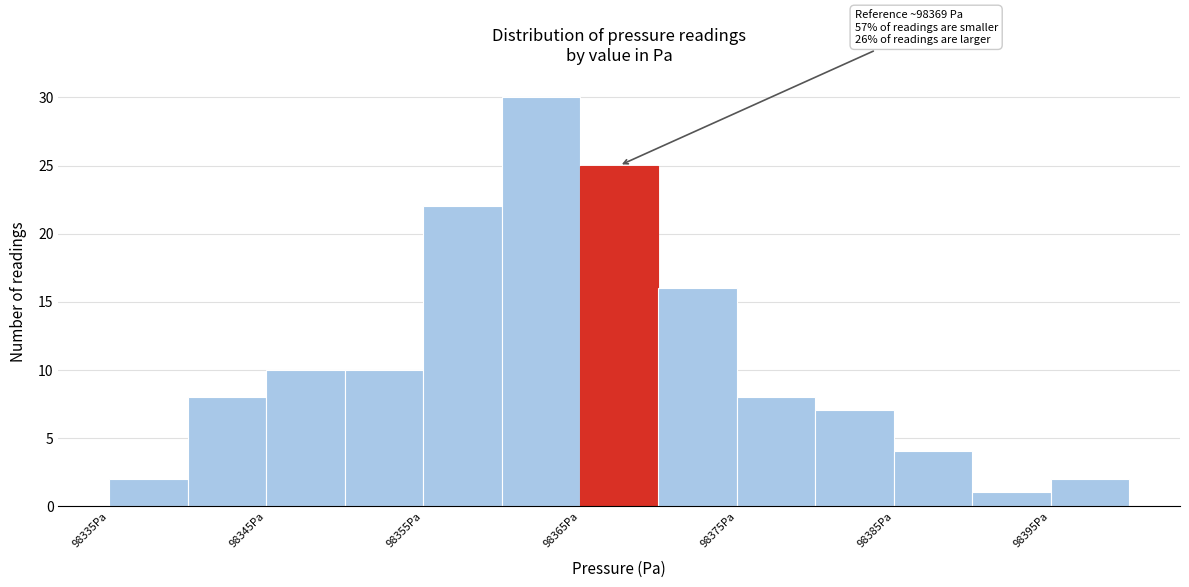

Which range on the x-axis has the tallest bar?

98360 to 98365